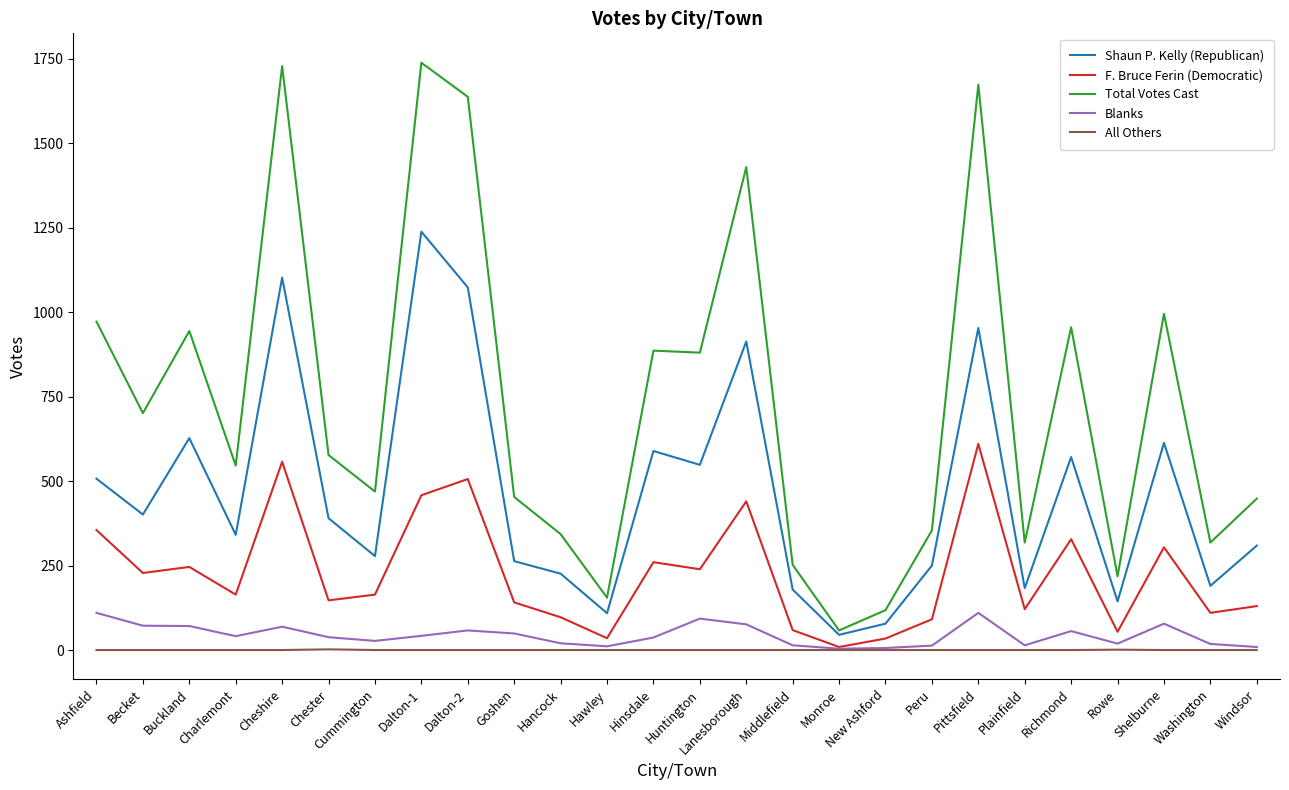

True or false: F. Bruce Ferin (Democratic) has a value of 89 at Huntington.

False